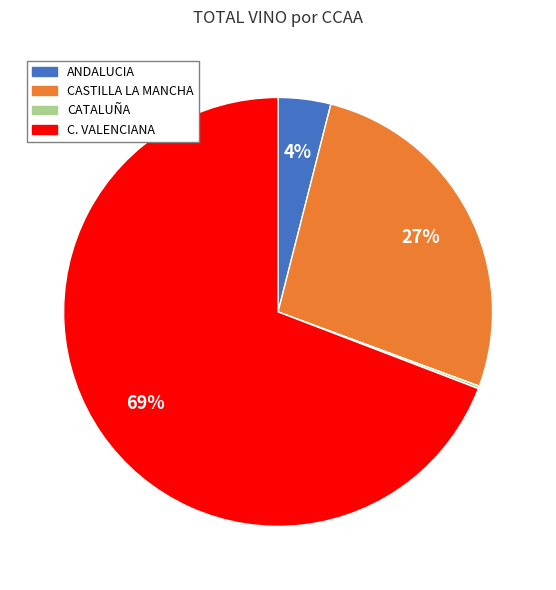

Do ANDALUCIA and C. VALENCIANA together represent more than half of the pie?

Yes